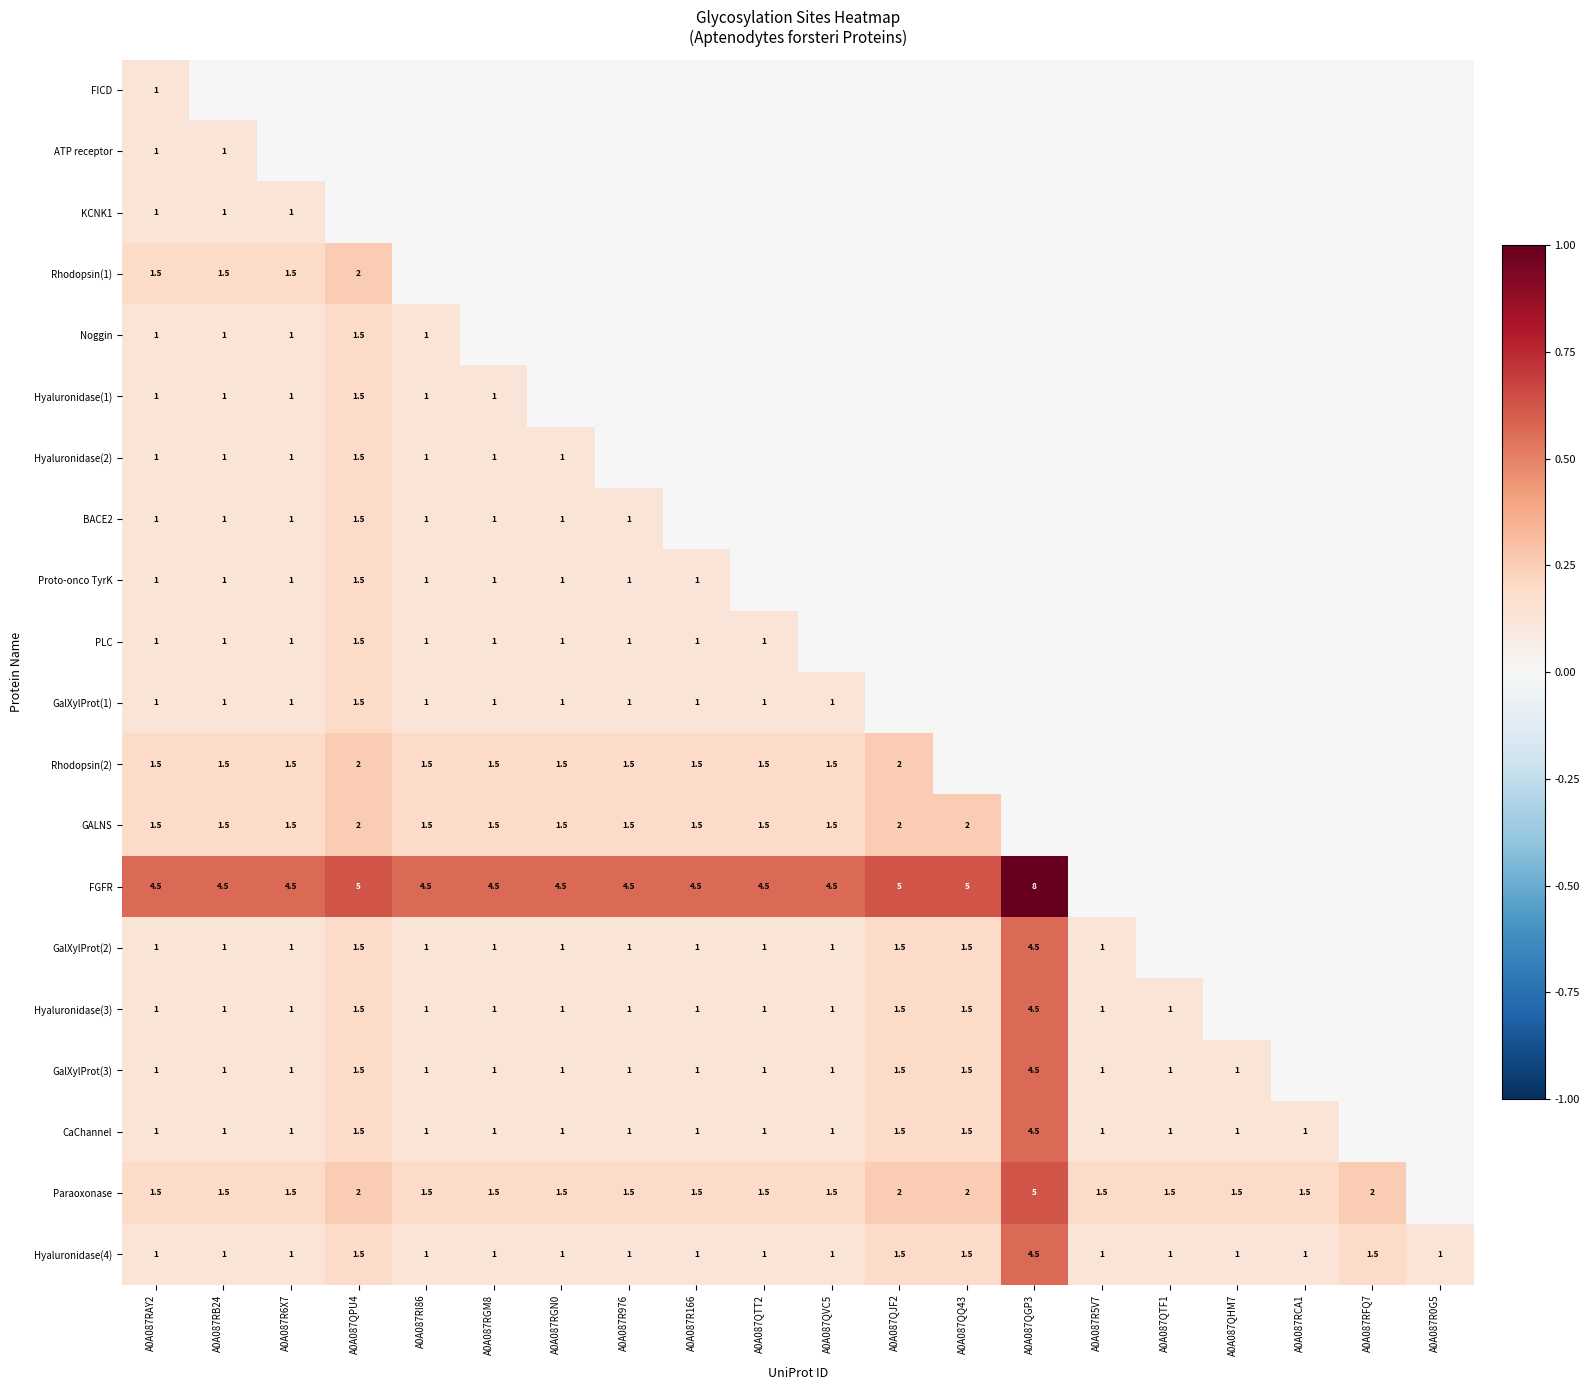

Is it true that CaChannel equals 1.0 at A0A087R5V7?

True